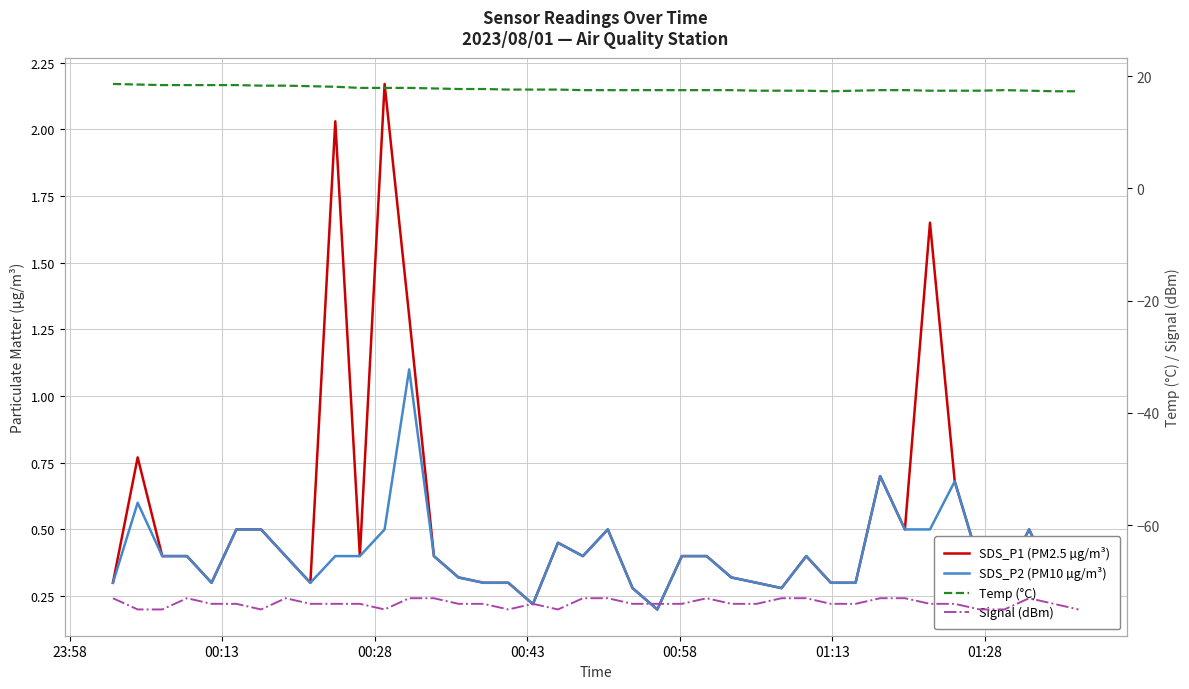

What is the minimum value shown in the chart?

-75.0